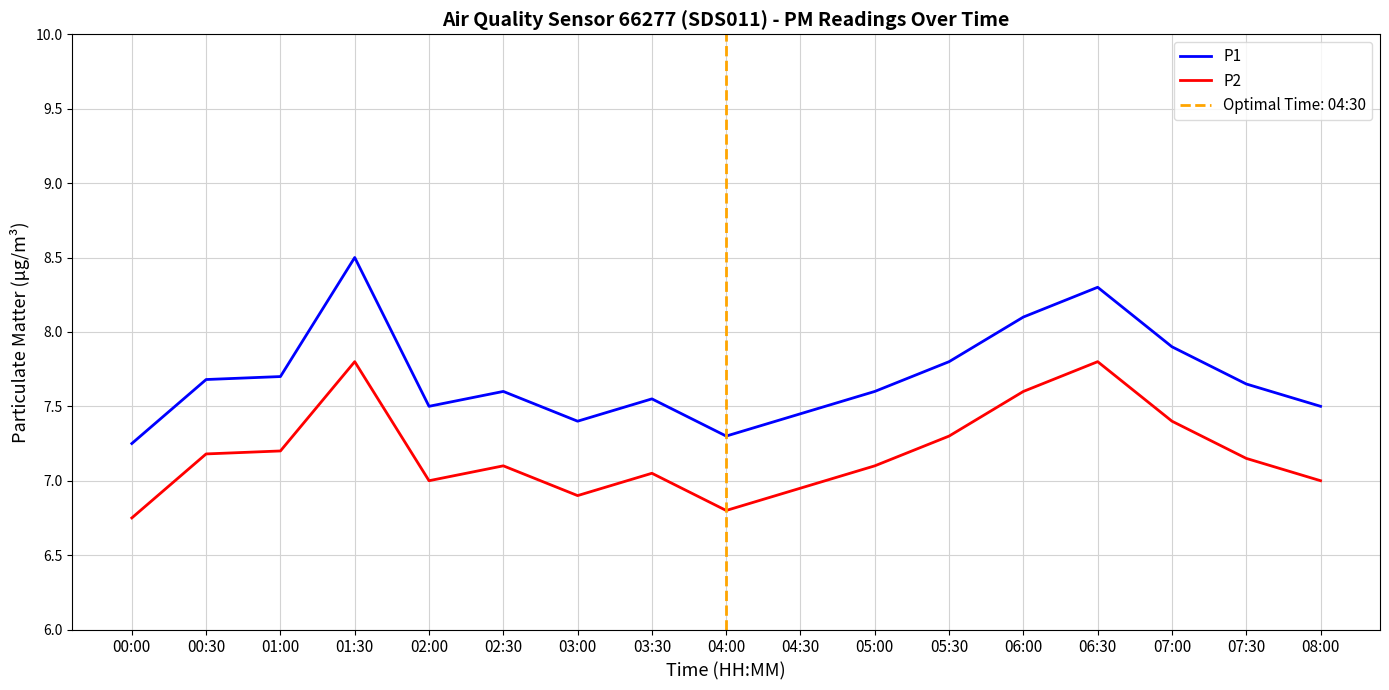

Reading right to left, transcribe all the data shown in this chart.

P1: 7.5	7.7	7.9	8.3	8.1	7.8	7.6	7.5	7.3	7.5	7.4	7.6	7.5	8.5	7.7	7.7	7.2
P2: 7.0	7.2	7.4	7.8	7.6	7.3	7.1	7.0	6.8	7.0	6.9	7.1	7.0	7.8	7.2	7.2	6.8